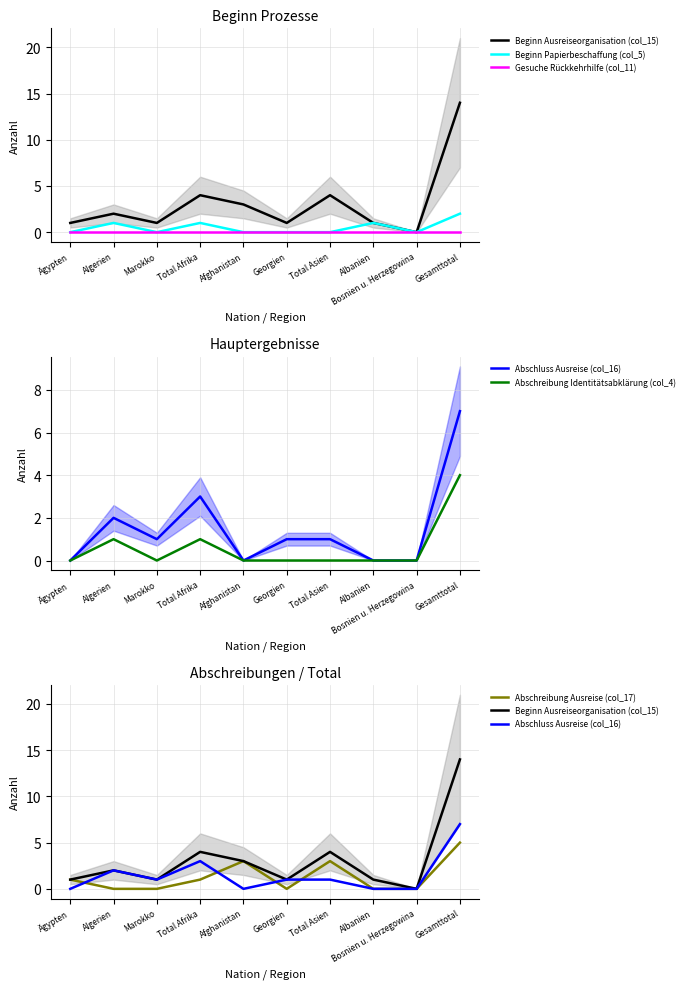

Where do Abschreibung Ausreise (col_17) and Beginn Papierbeschaffung (col_5) first cross each other?

Ägypten and Algerien